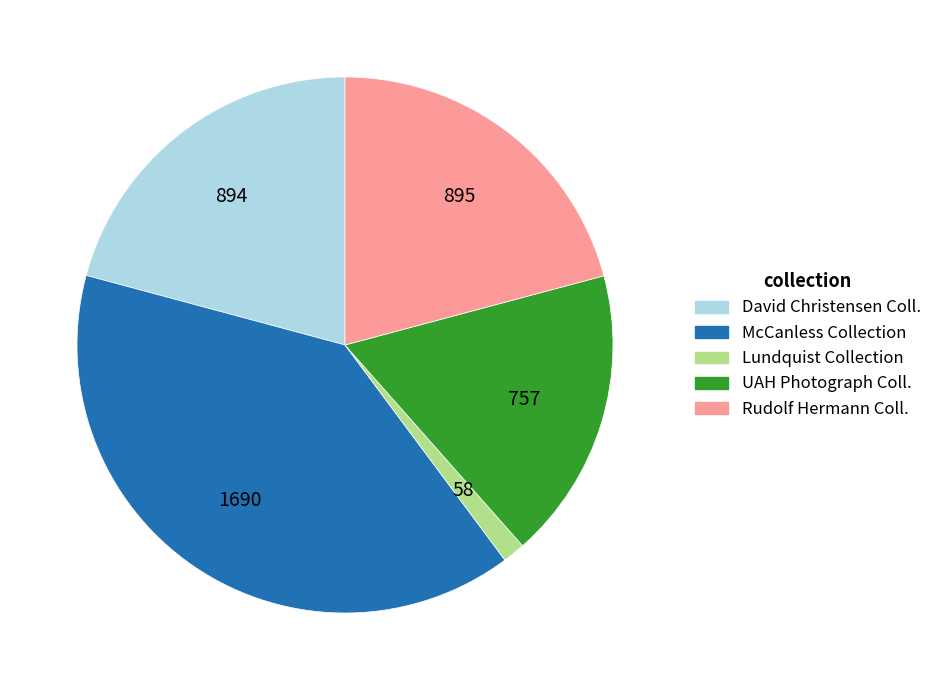

Count the number of slices in the pie.

5